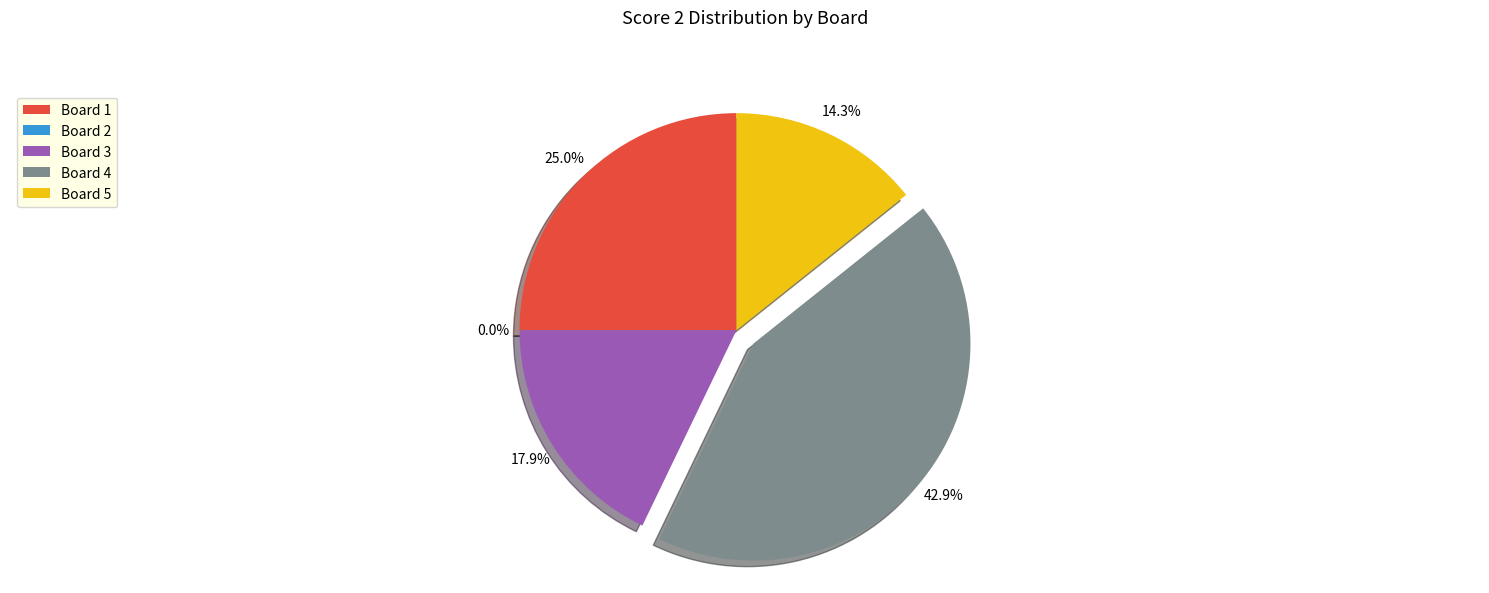

Rank the categories by value from highest to lowest.

Board 4, Board 1, Board 3, Board 5, Board 2